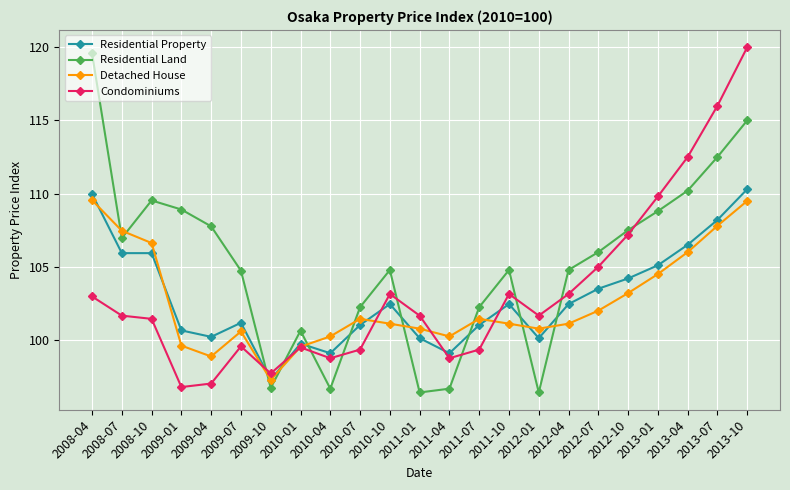

Does the chart have visible grid lines?

Yes